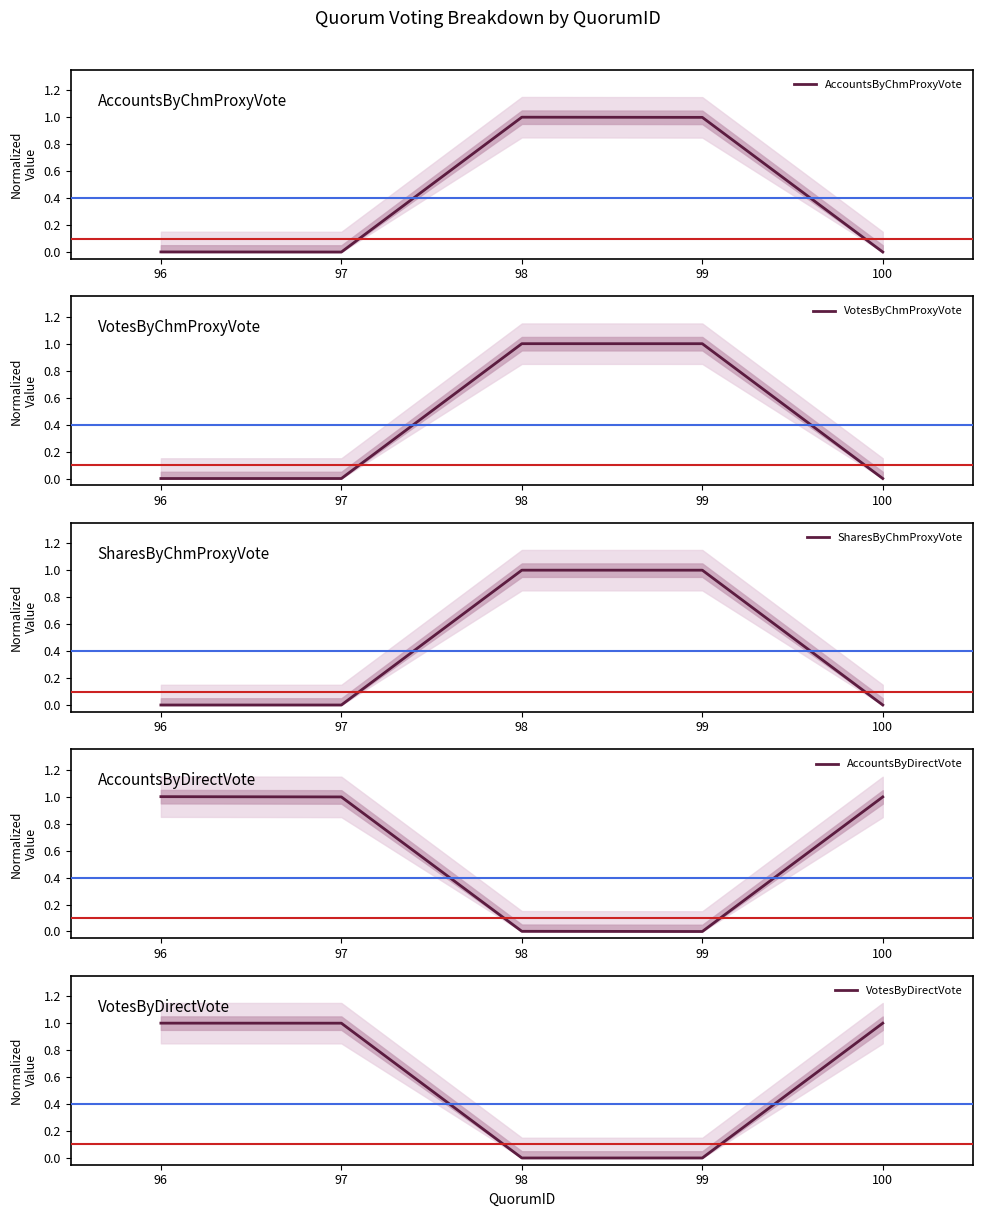

Which series has the largest range (max minus min)?

AccountsByChmProxyVote